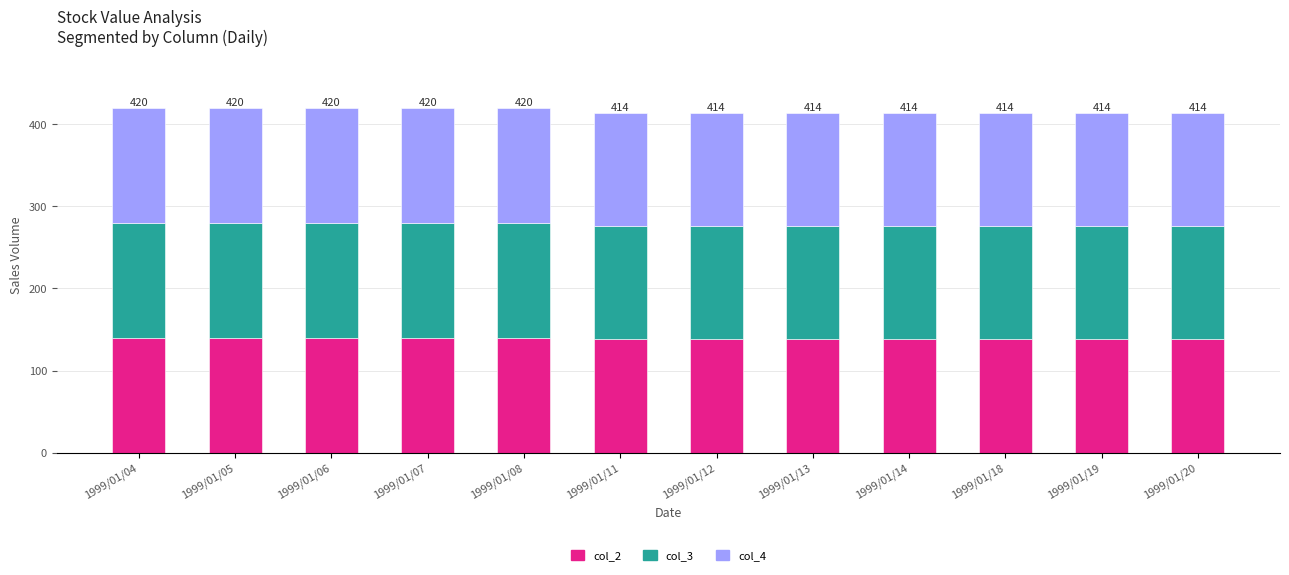

What is the sum of the col_2 values at 1999/01/19 and 1999/01/14?

276